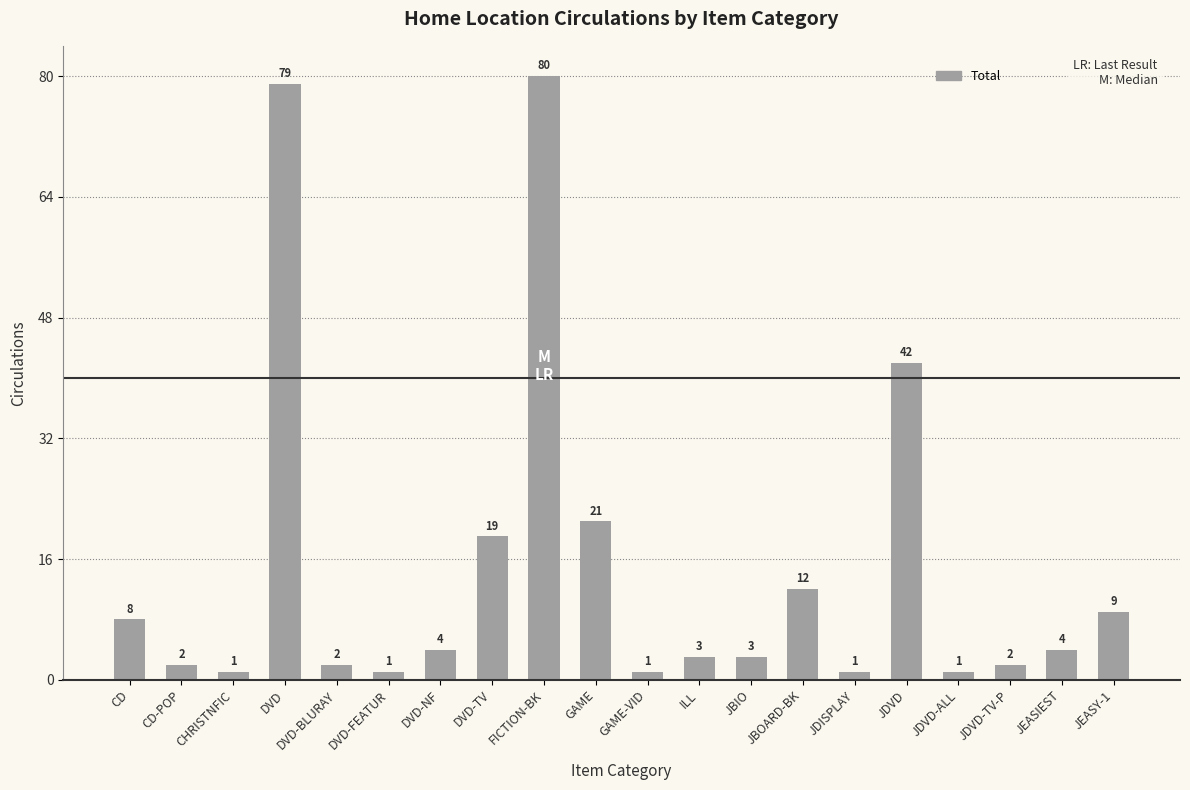

At which category does the chart reach its peak across all series?

FICTION-BK